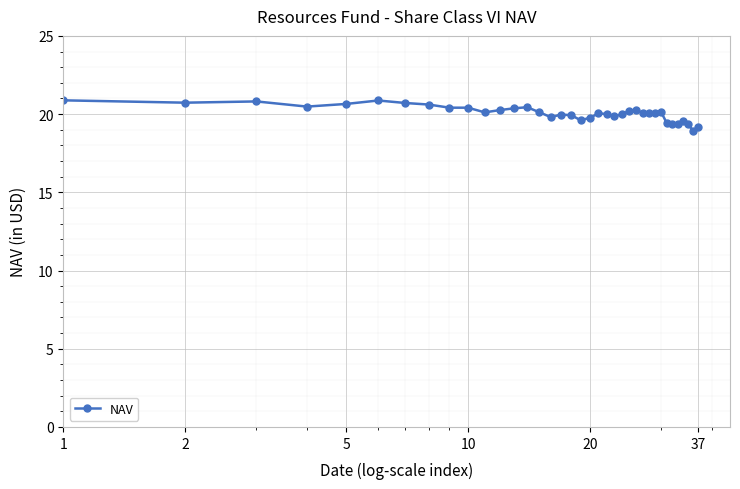

What is the maximum value shown in the chart?

20.9